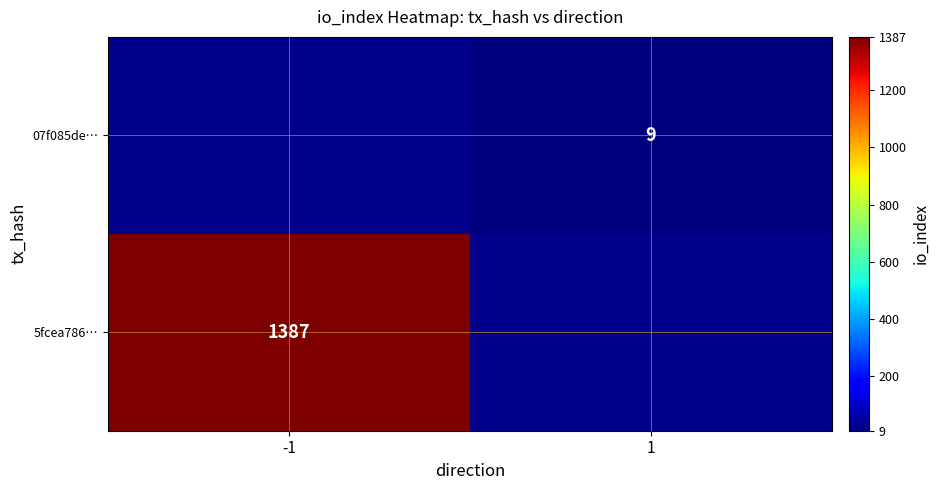

How many distinct data groups are displayed?

2